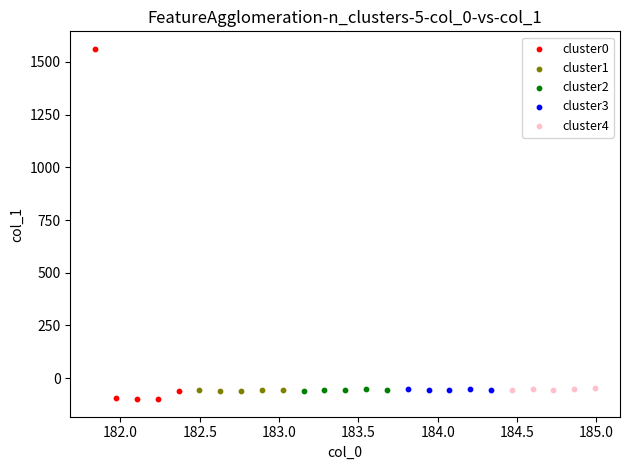

Which series has the largest Y range (max minus min)?

cluster0